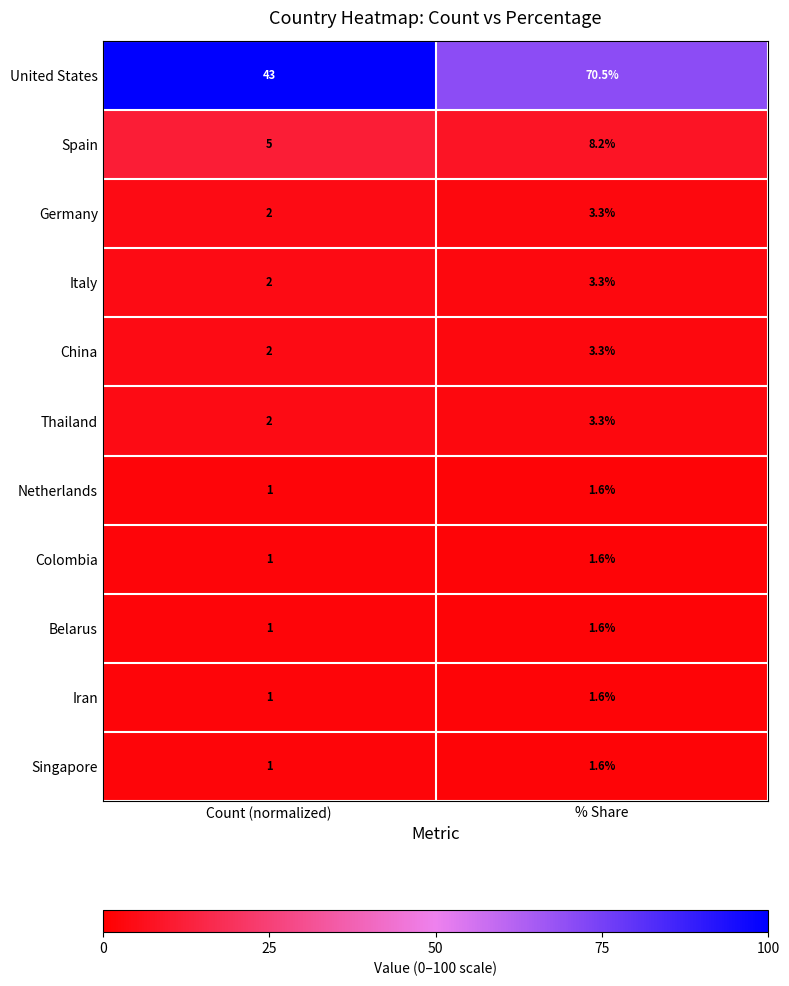

What is the highest value of the Spain series?

8.2